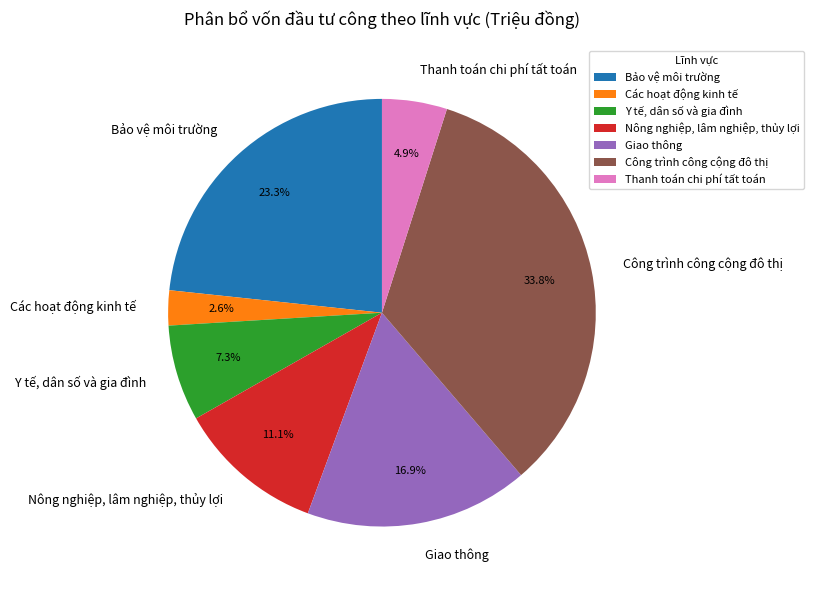

Which has a higher value, Các hoạt động kinh tế or Thanh toán chi phí tất toán?

Thanh toán chi phí tất toán